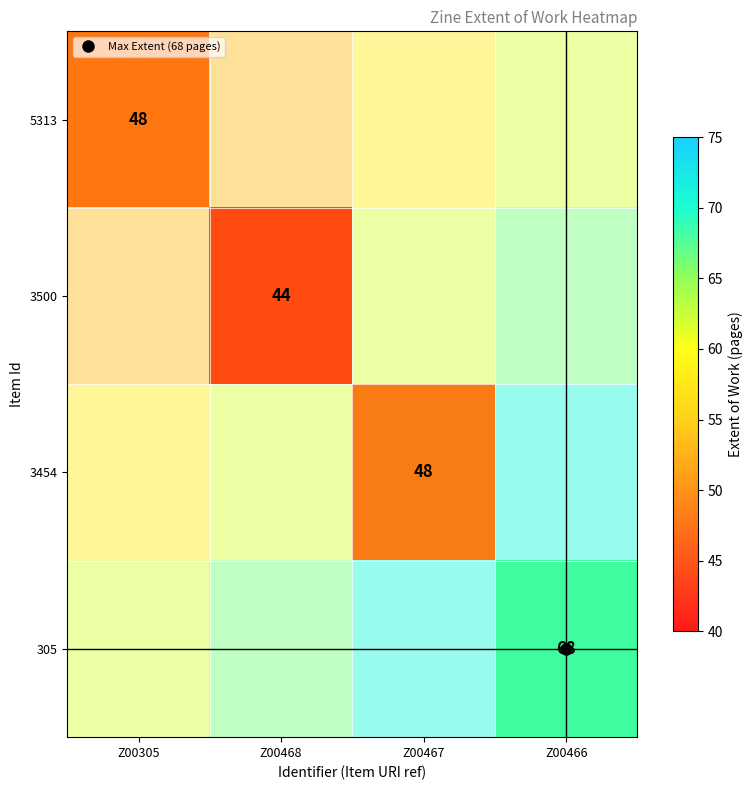

What is the lowest value of the 5313 series?

48.0